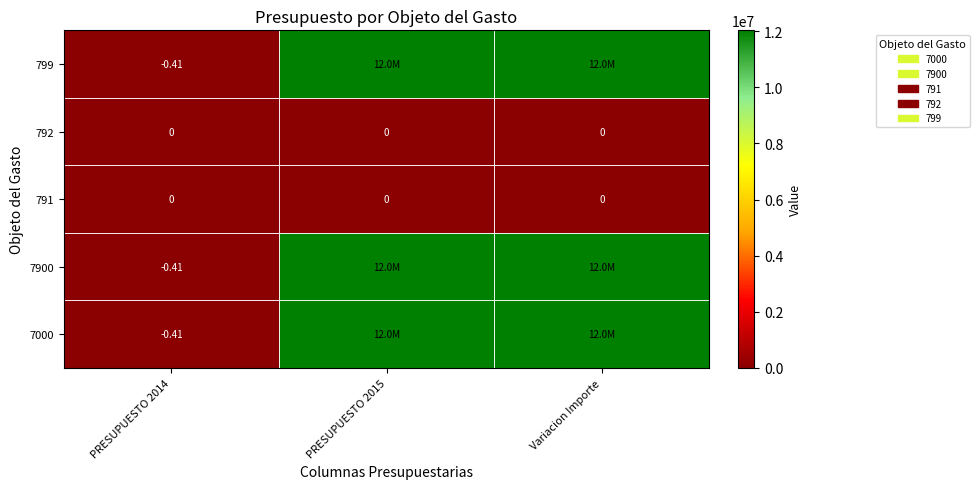

What is the difference between the maximum and minimum values in the 7000 series?

12030821.6